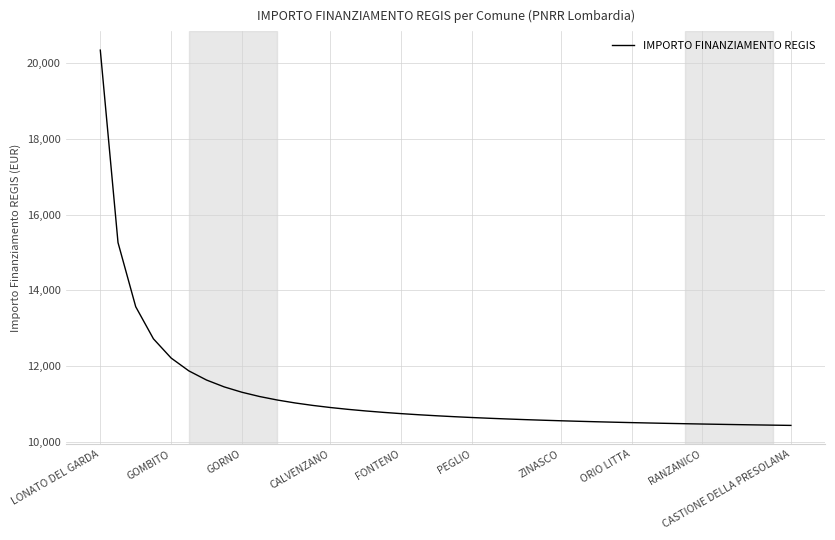

What is the difference between the maximum and minimum values?

9917.7